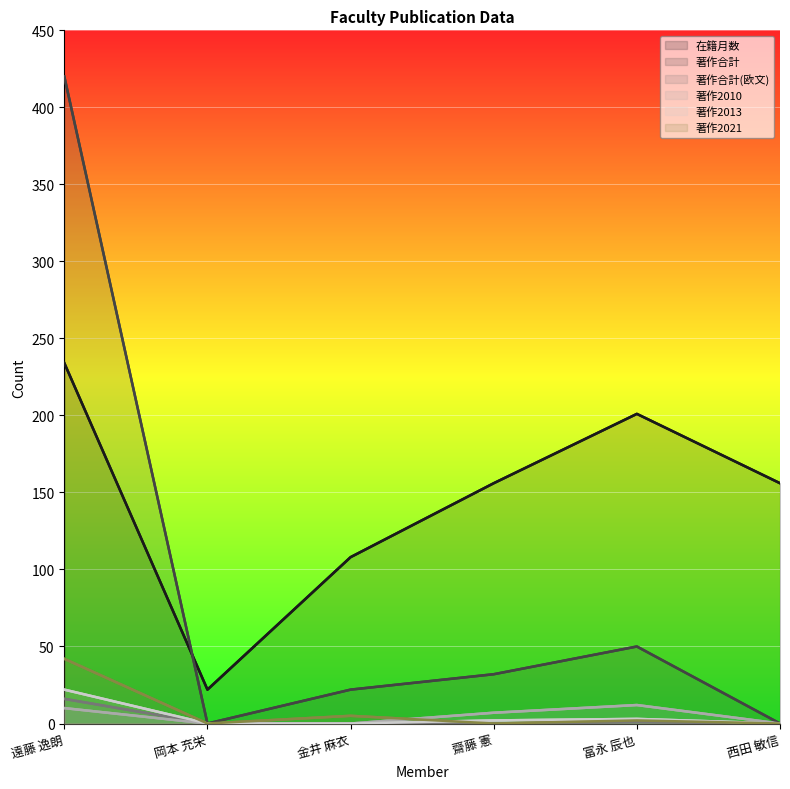

Is the value of 著作合計(欧文) at 遠藤 逸朗 greater than the value of 著作2021 at 遠藤 逸朗?

No